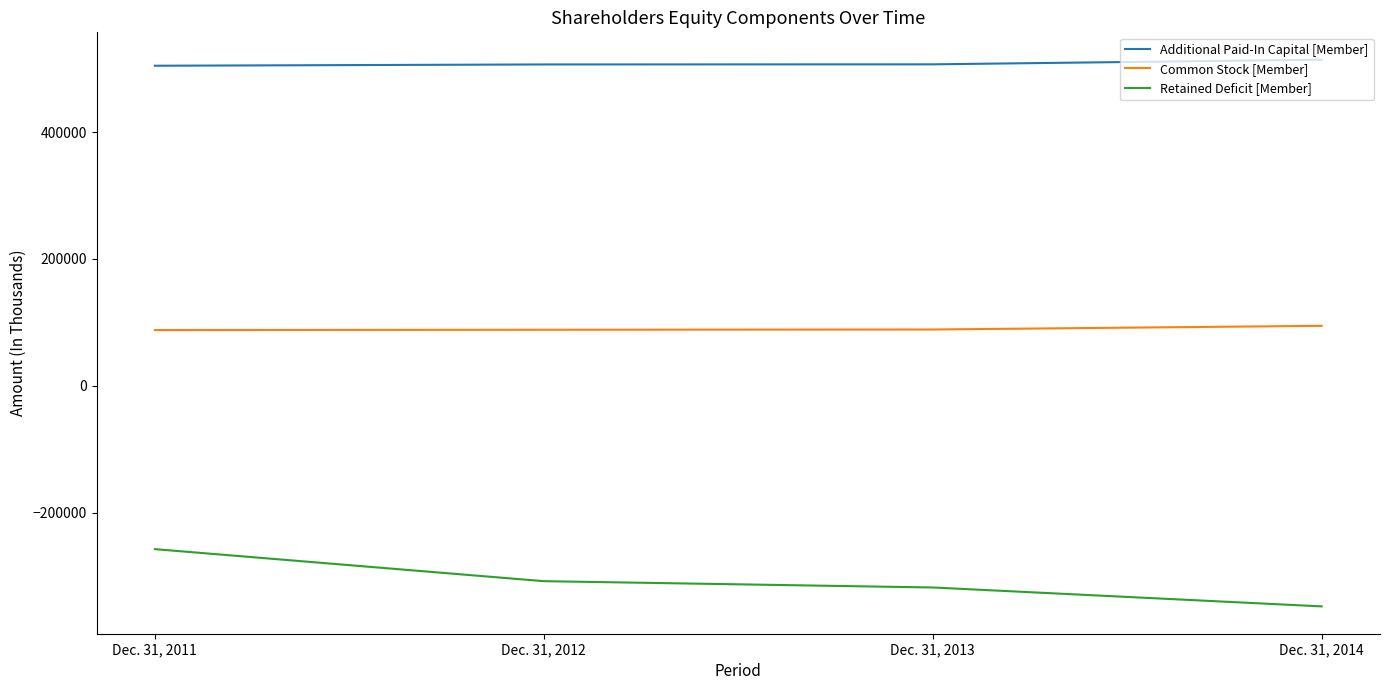

True or false: Common Stock [Member] has more than 1 interior local peaks.

False